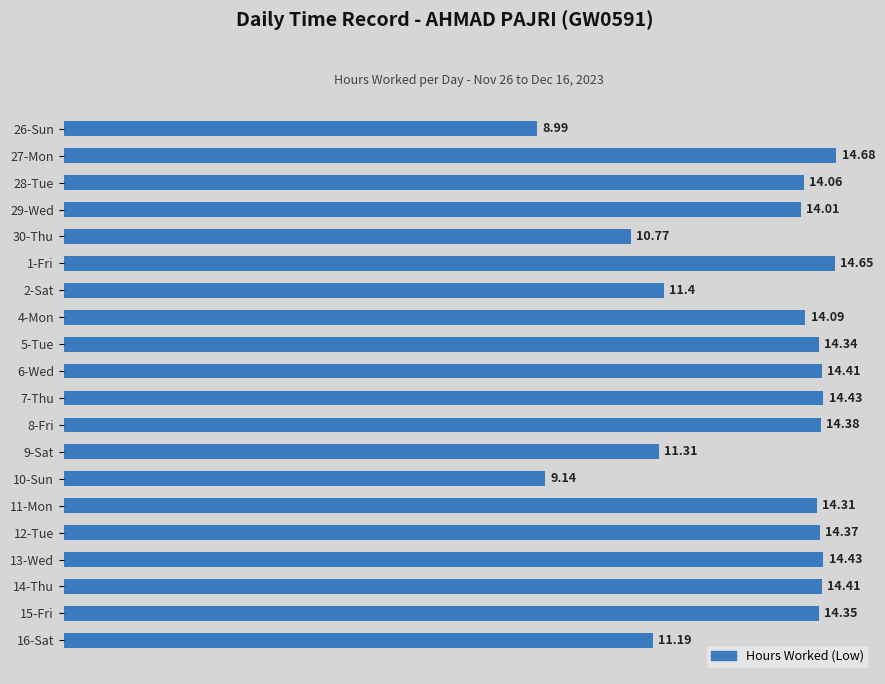

What is the average value?

13.2